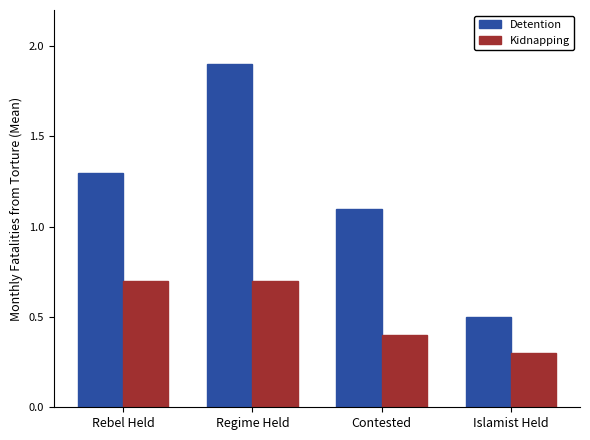

Which series has the largest range (max minus min)?

Detention